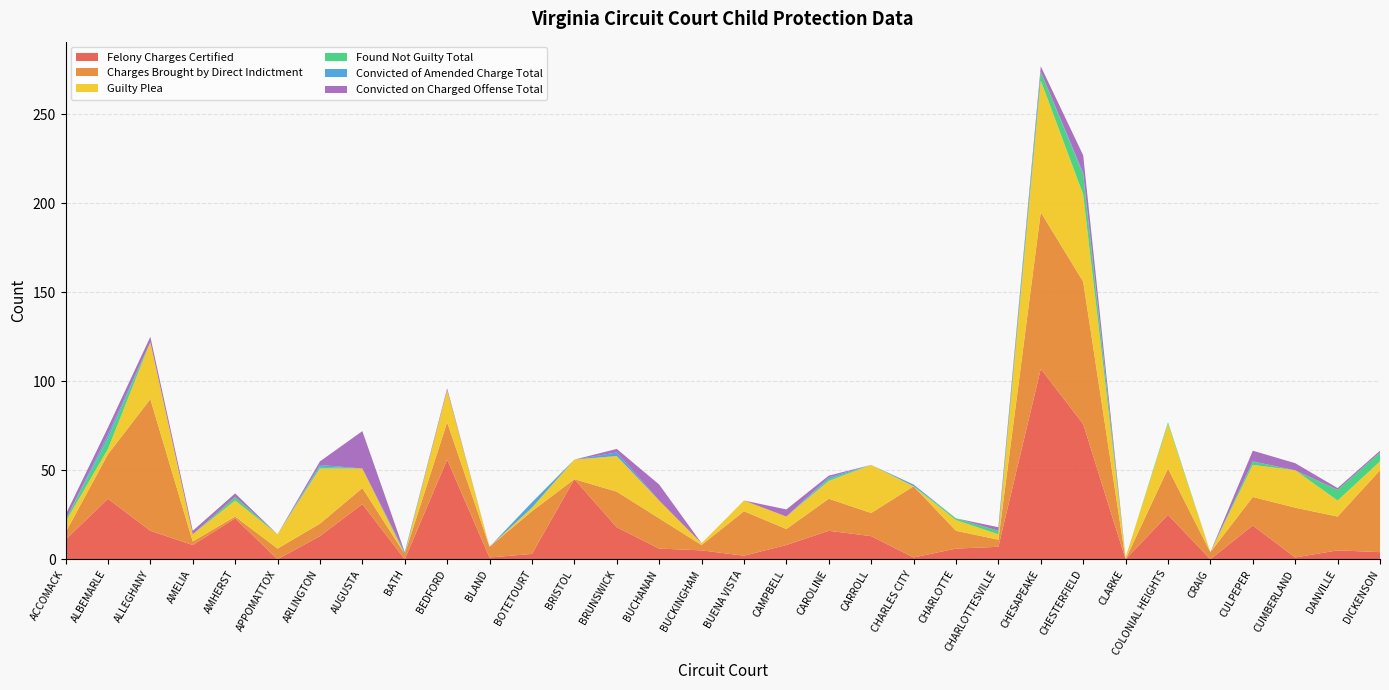

Reading right to left, what are all the values shown in this chart?

Felony Charges Certified: 4	5	1	19	0	25	0	76	107	7	6	1	13	16	8	2	5	6	18	45	3	1	56	0	31	13	0	23	8	16	34	11
Charges Brought by Direct Indictment: 46	19	28	16	4	26	0	80	88	4	10	40	13	18	9	25	3	17	20	0	24	6	21	3	9	7	6	1	2	74	25	4
Guilty Plea: 5	9	21	18	0	25	1	49	74	3	6	0	27	10	7	6	1	10	20	11	2	0	18	0	11	31	8	9	4	32	3	6
Found Not Guilty Total: 5	6	0	2	0	1	0	11	5	2	1	0	0	1	0	0	0	0	0	0	0	0	0	0	0	1	0	2	0	0	6	1
Convicted of Amended Charge Total: 0	0	0	0	0	0	0	1	0	0	0	1	0	1	0	0	0	0	2	0	3	0	0	1	0	1	0	0	0	0	2	0
Convicted on Charged Offense Total: 1	1	4	6	0	0	0	10	3	2	0	0	0	1	4	0	0	9	2	0	0	0	1	0	21	2	0	2	2	3	4	3